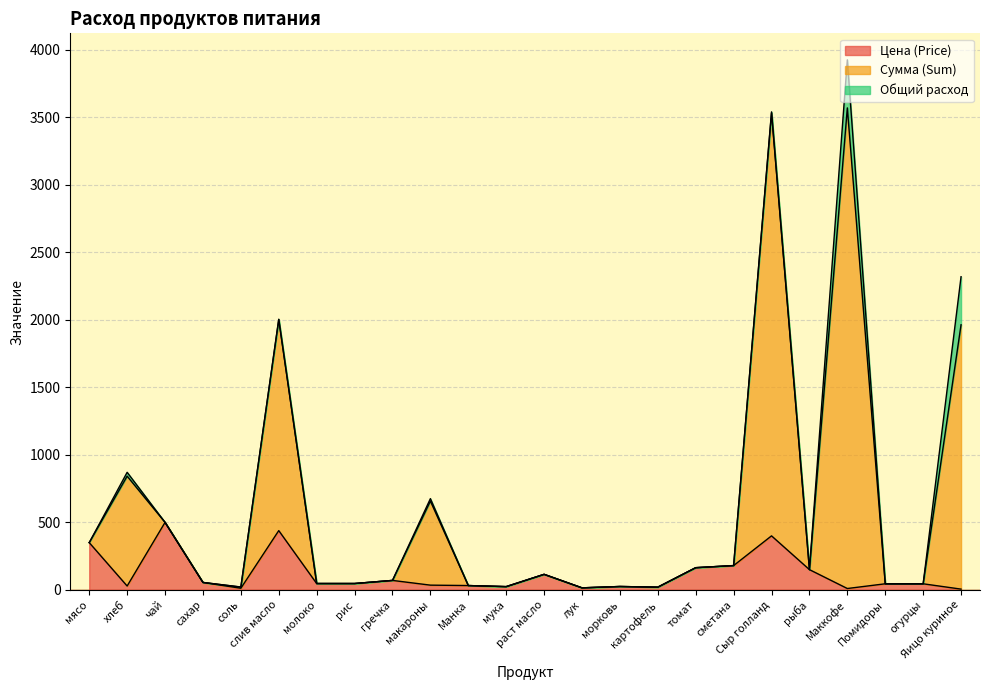

Is it true that Цена (Price) equals 43.6 at хлеб?

False